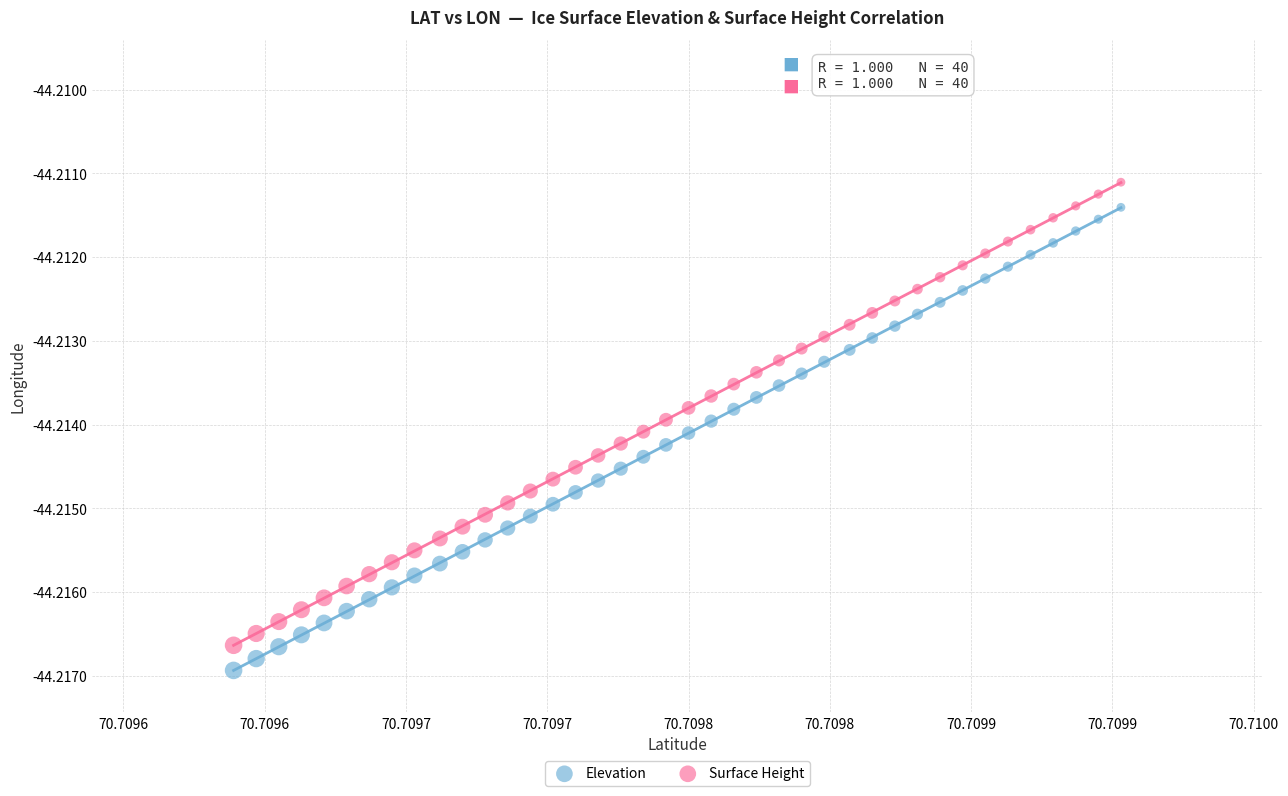

What are all the series names shown in the legend?

Elevation, Surface Height